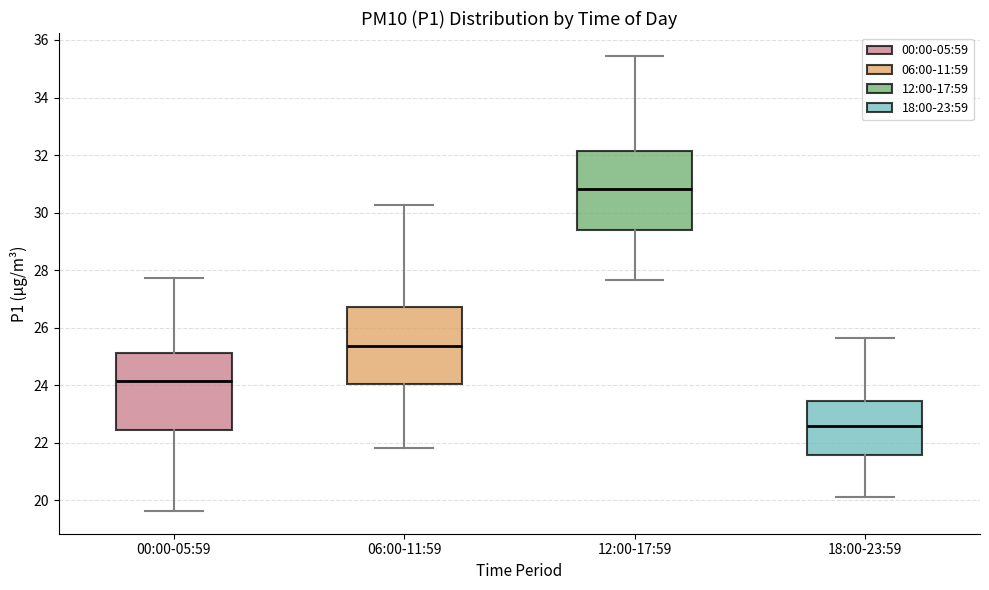

Where does the median line of the box for 00:00-05:59 sit on the y-axis? The values are not printed on the chart, so give them approximately, as read against the axis.

24.2